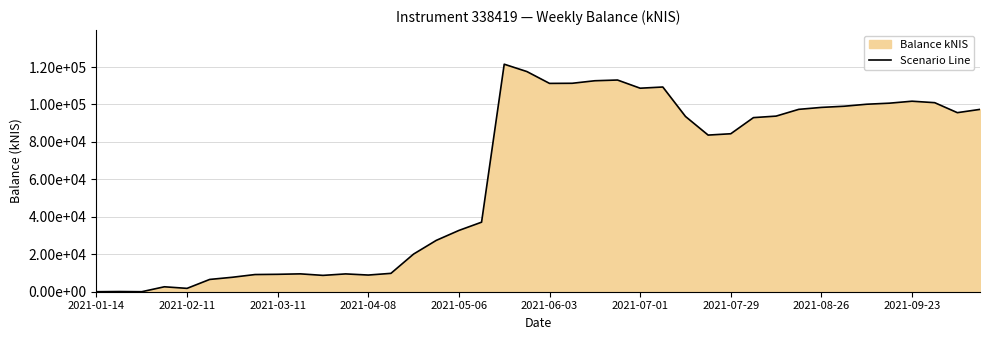

Does the chart have visible grid lines?

Yes